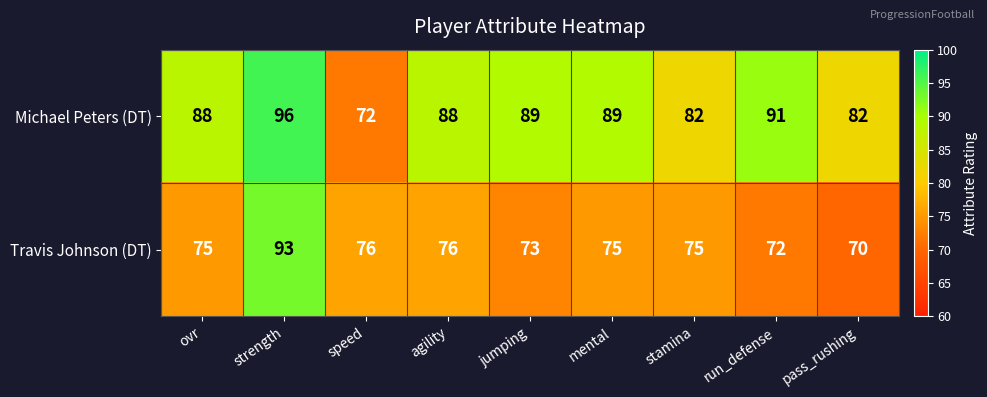

Rank the series at pass_rushing from lowest to highest value.

Travis Johnson (DT), Michael Peters (DT)